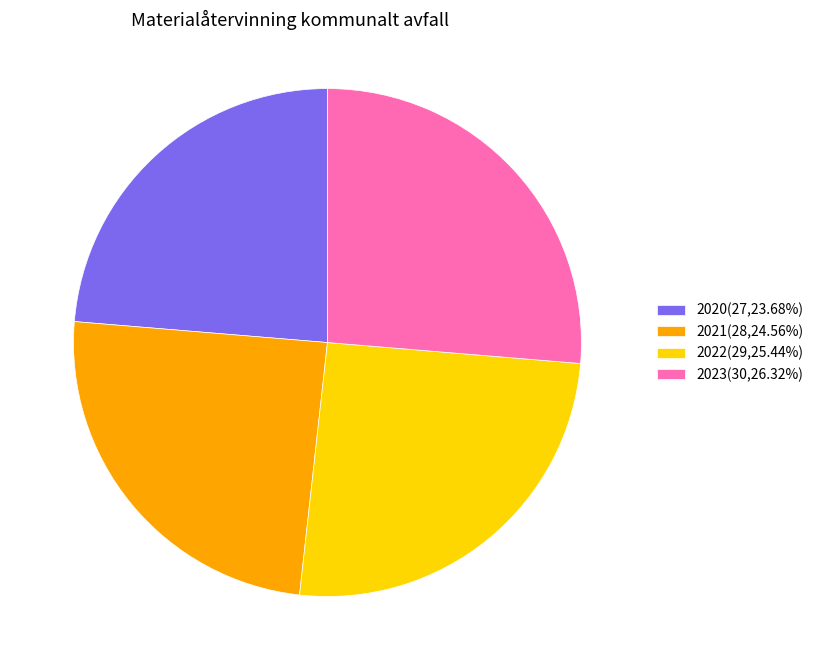

Do 2023(30,26.32%) and 2021(28,24.56%) together represent more than half of the pie?

Yes